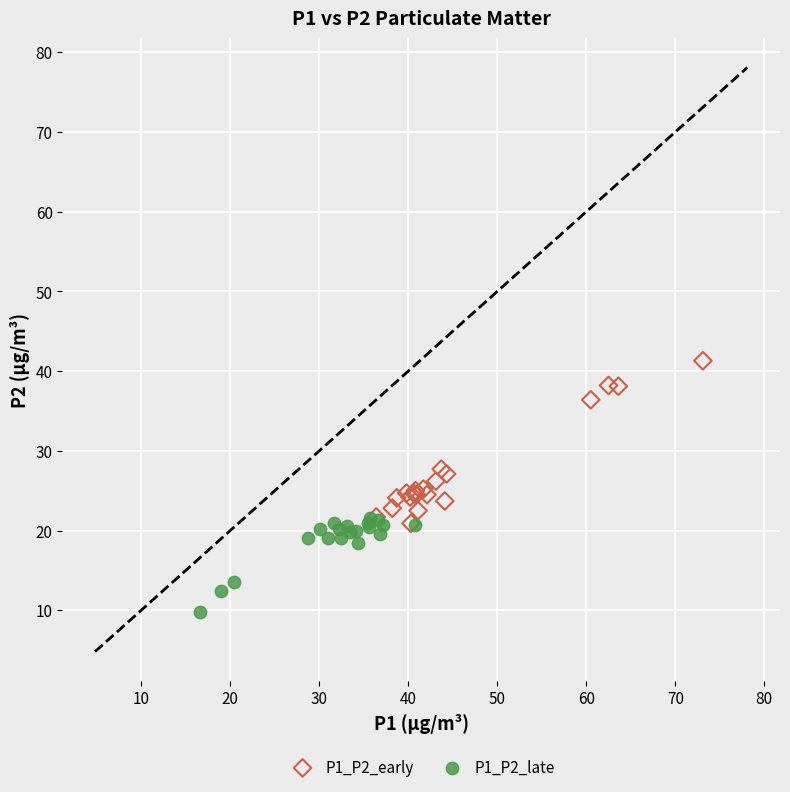

Which series contains the highest Y value?

P1_P2_early